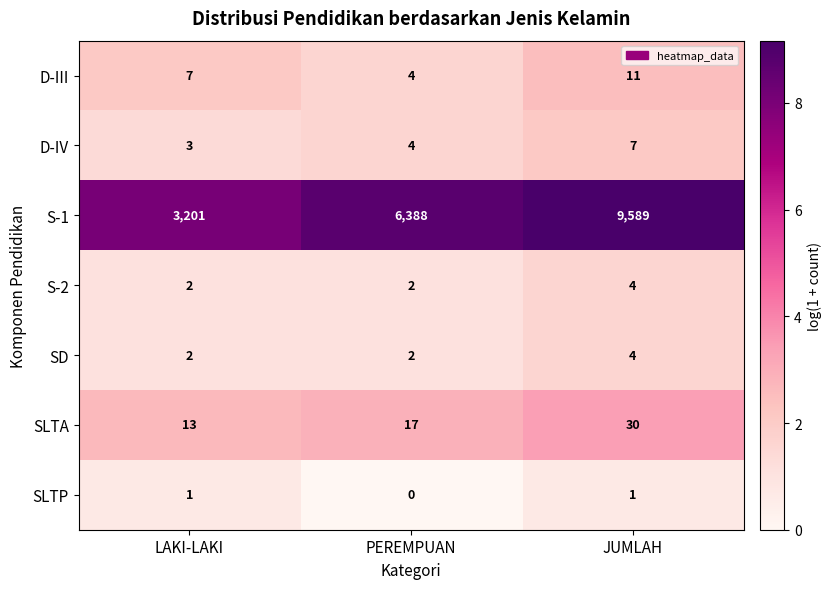

Which series changed the most between LAKI-LAKI and PEREMPUAN?

S-1